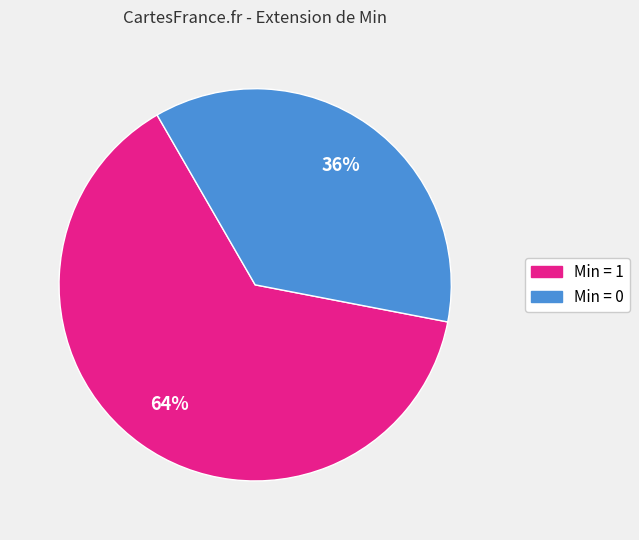

Does any single category account for the majority?

Yes